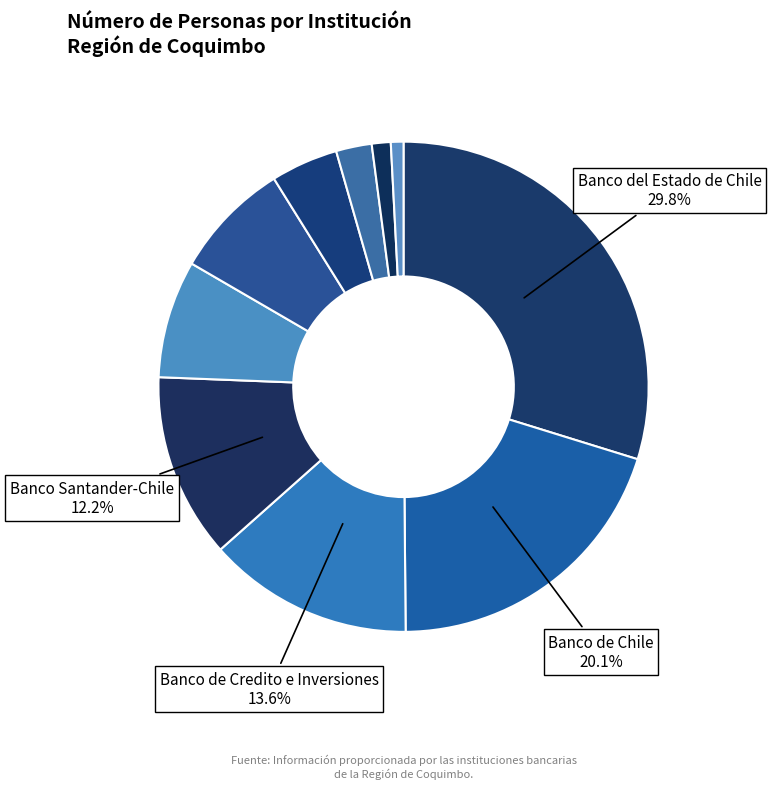

How many slices are in this pie chart?

10